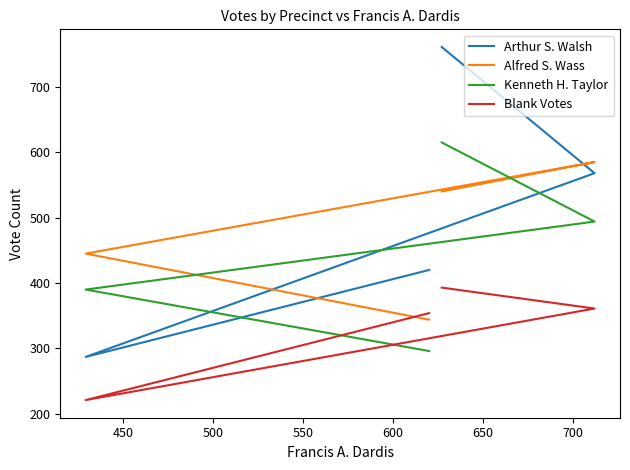

What is the maximum value for Blank Votes?

393